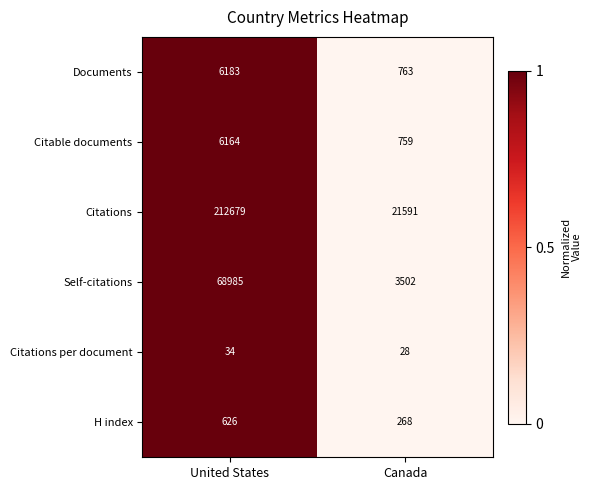

Reading right to left, transcribe all the data shown in this chart.

Documents: Canada=763	United States=6183
Citable documents: Canada=759	United States=6164
Citations: Canada=21591	United States=212679
Self-citations: Canada=3502	United States=68985
Citations per document: Canada=28	United States=34
H index: Canada=268	United States=626